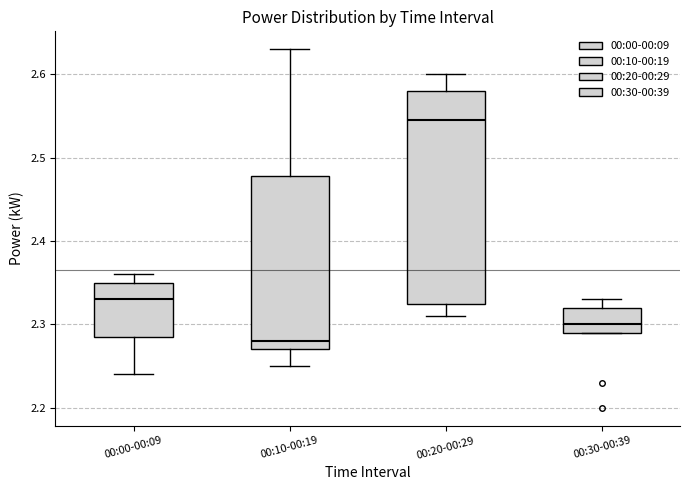

Where is the upper edge of the box for 00:00-00:09 on the y-axis? The values are not printed on the chart, so give them approximately, as read against the axis.

2.35